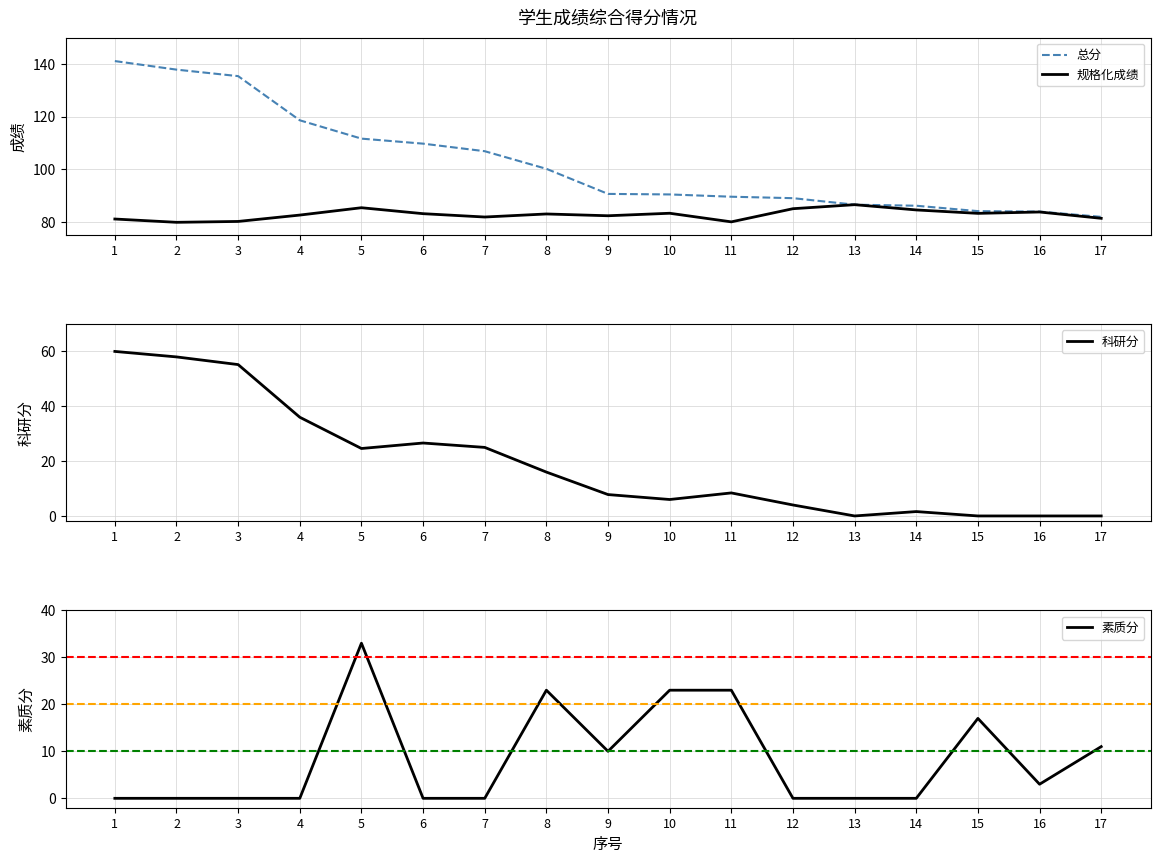

How many intersections are there between 素质分 and 科研分?

5